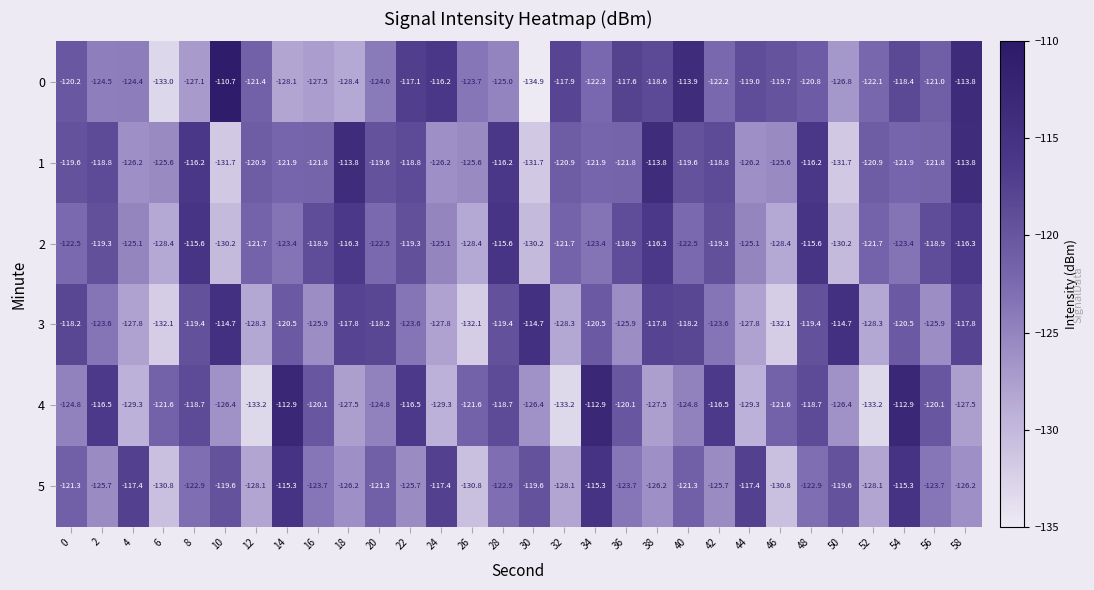

At which category is the sum across all series the highest?

54